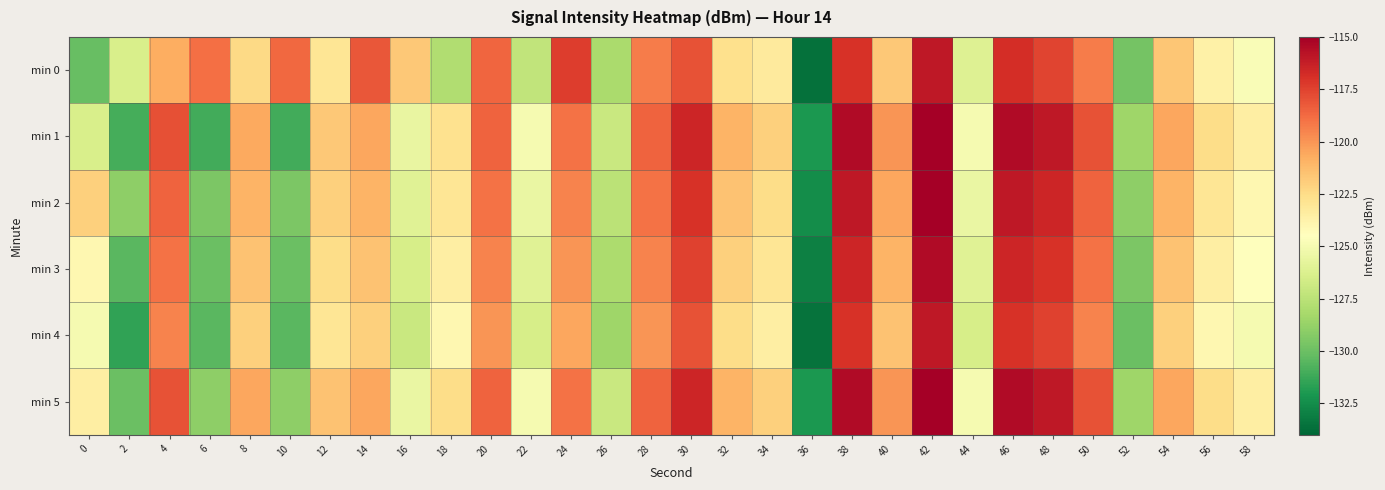

List the series in order of their peak value, lowest first.

min 4, min 0, min 3, min 2, min 1, min 5